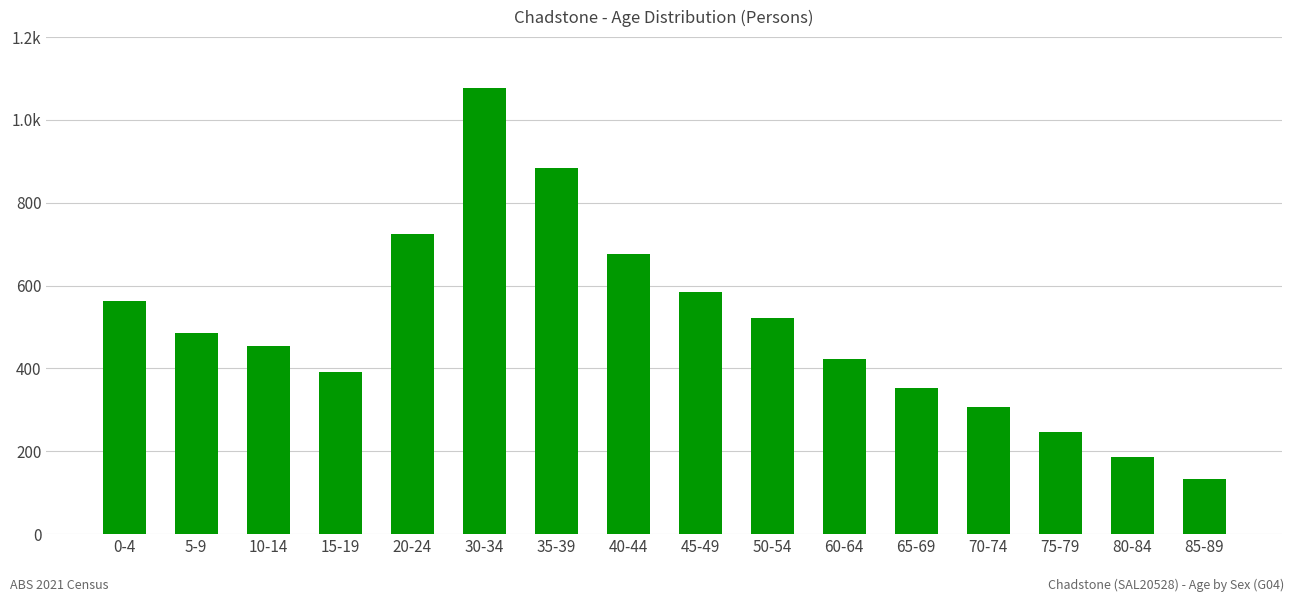

Reading left to right, what are all the values shown in this chart?

0-4=563	5-9=486	10-14=455	15-19=392	20-24=724	30-34=1076	35-39=885	40-44=677	45-49=585	50-54=521	60-64=422	65-69=354	70-74=308	75-79=247	80-84=186	85-89=132